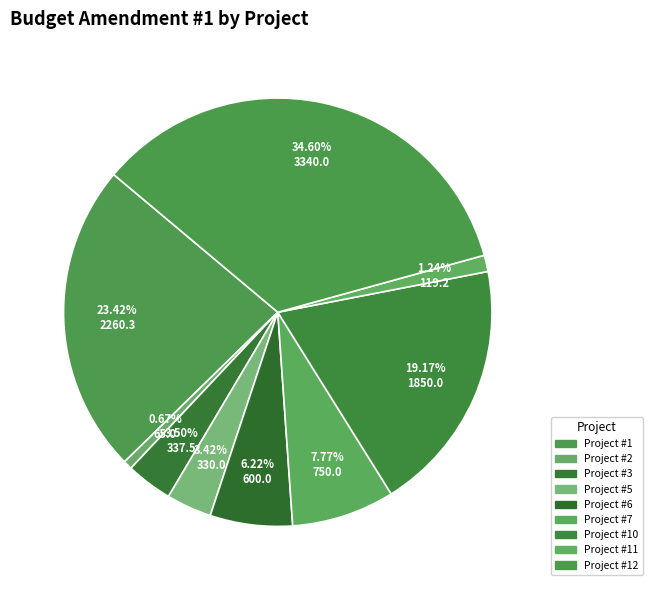

Count the number of slices in the pie.

9